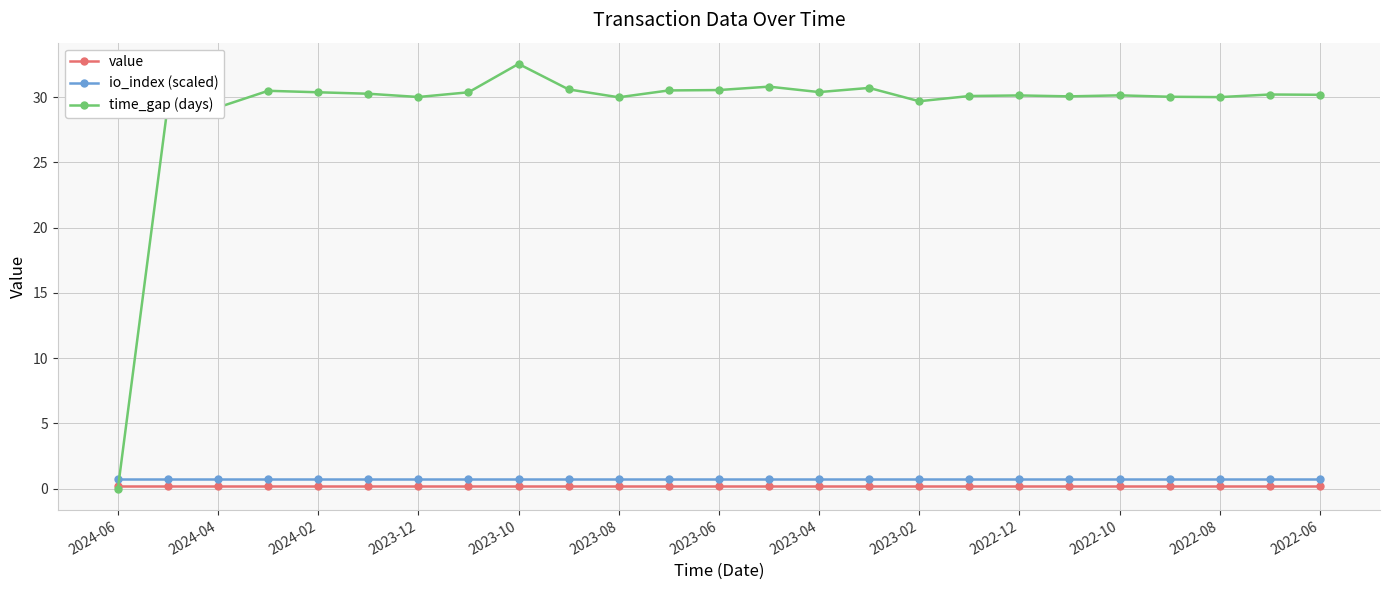

What is the lowest value of the io_index (scaled) series?

0.7